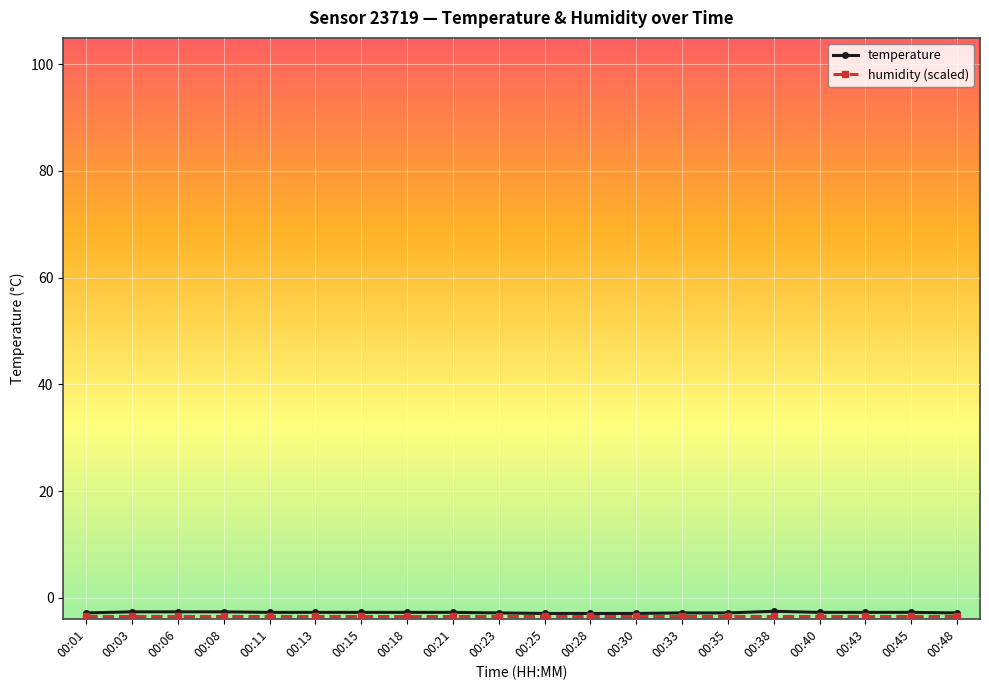

Is it true that temperature equals -2.8 at 00:35?

True